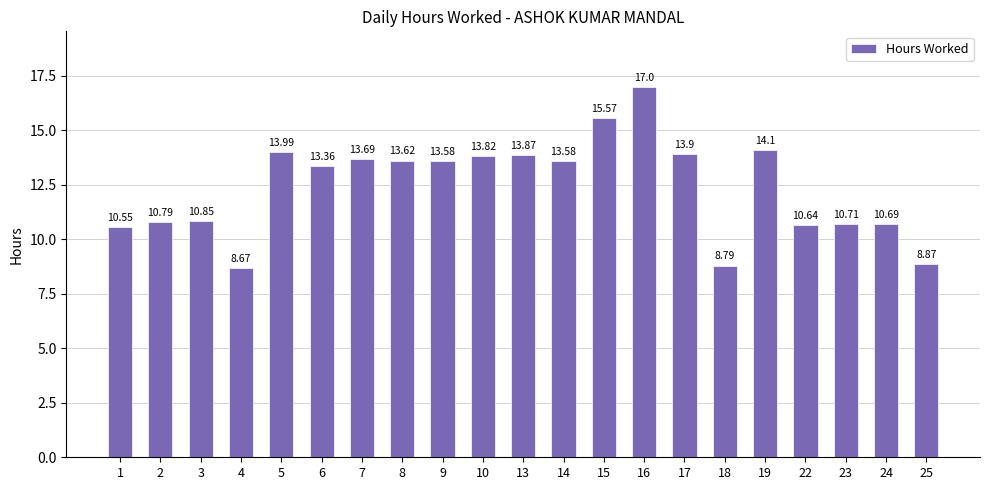

Which label corresponds to the smallest value in the chart?

4